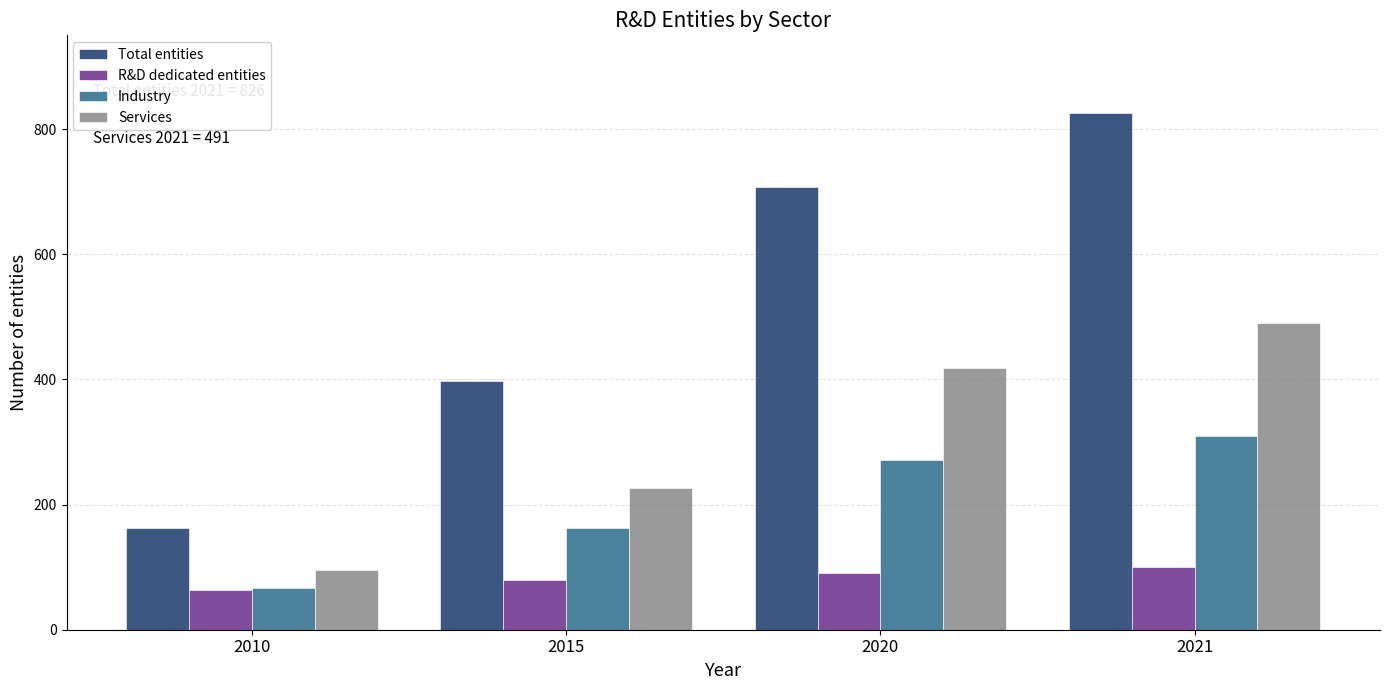

Reading left to right, extract all data points from this chart.

Total entities: 162	397	708	826
R&D dedicated entities: 64	79	91	100
Industry: 66	163	272	309
Services: 96	227	418	491